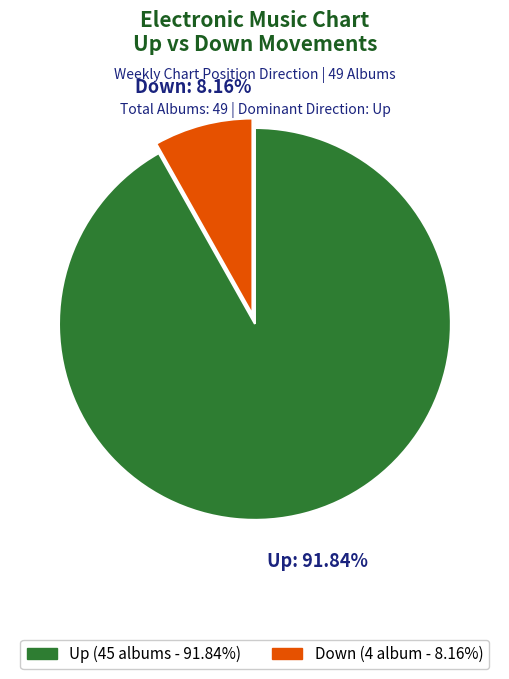

Which category has the smallest portion of the pie?

Down